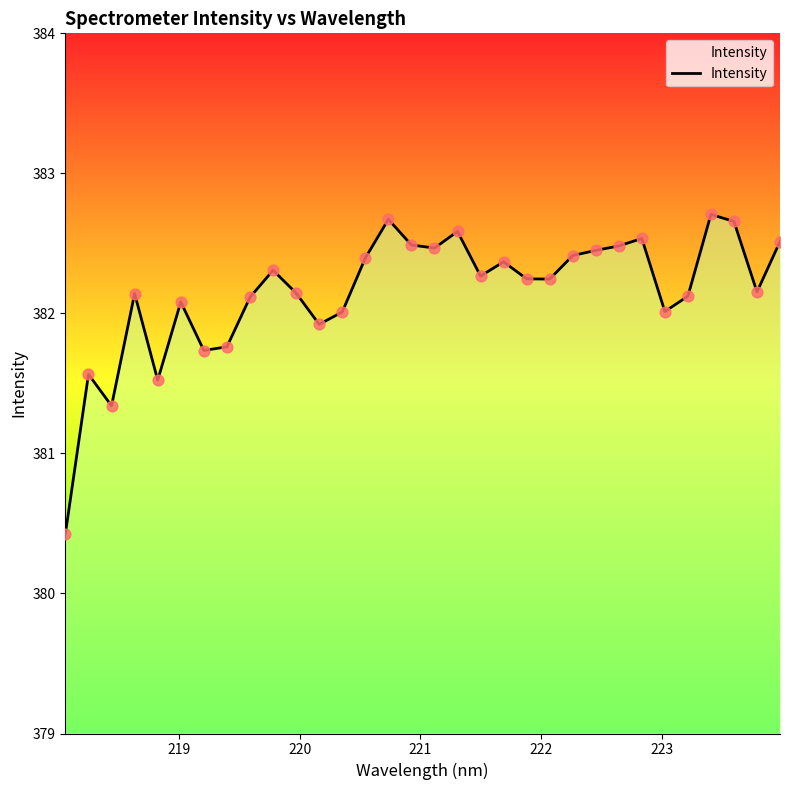

How many lines are shown in the chart?

1